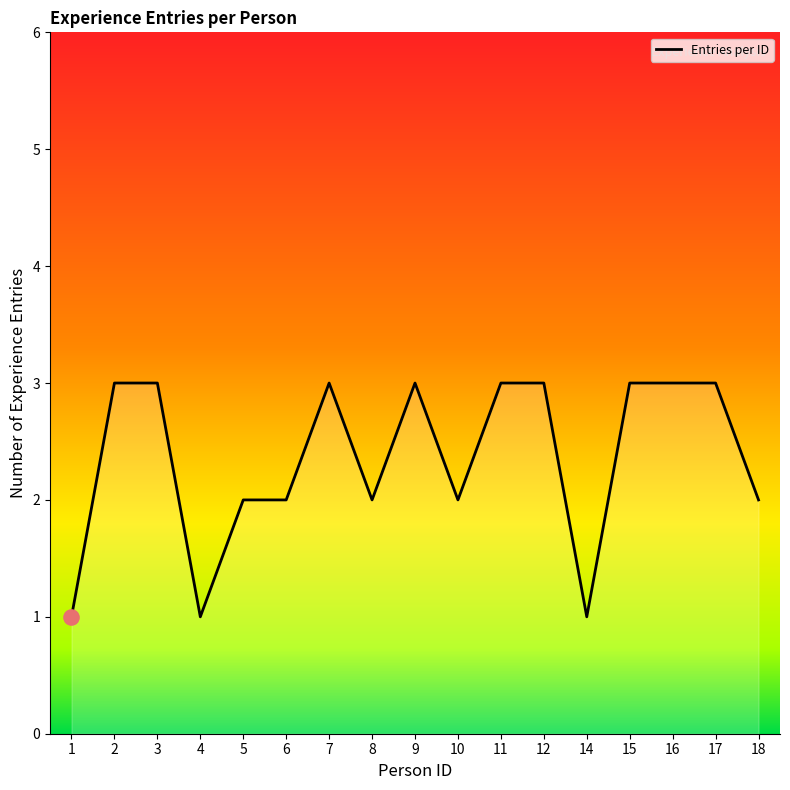

What is the change in value from 4 to 9?

+2